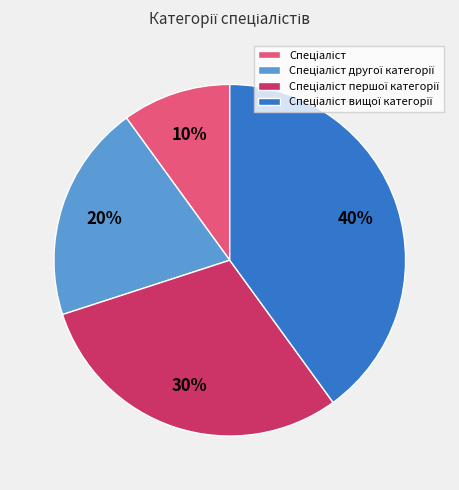

To the nearest percent, what is the difference between the largest and smallest slice percentages?

30%